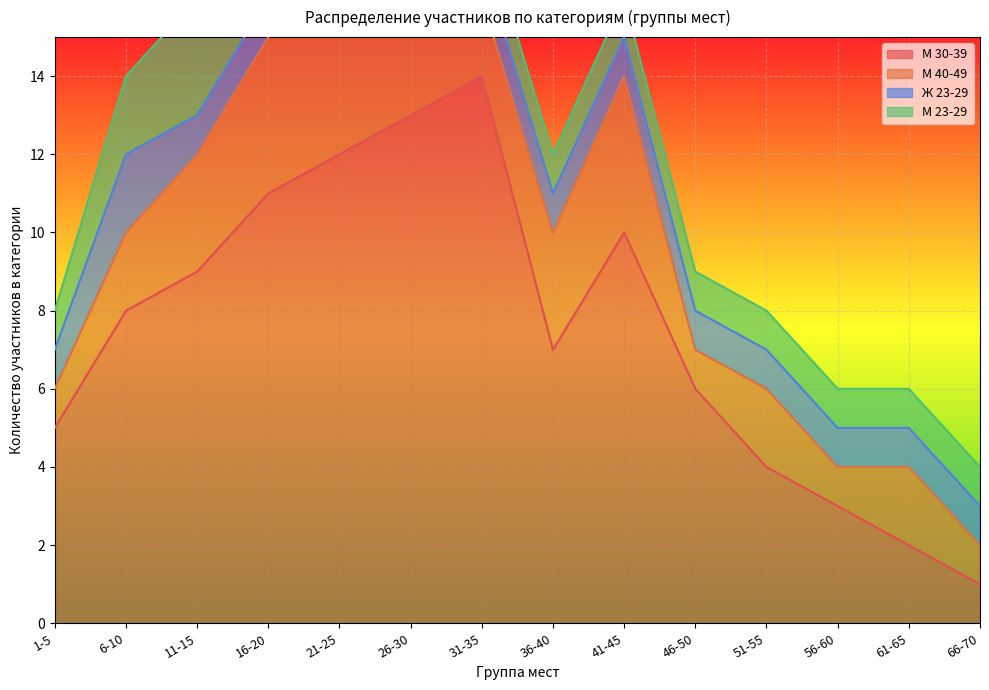

At which category does М 30-39 reach its first local valley?

36-40